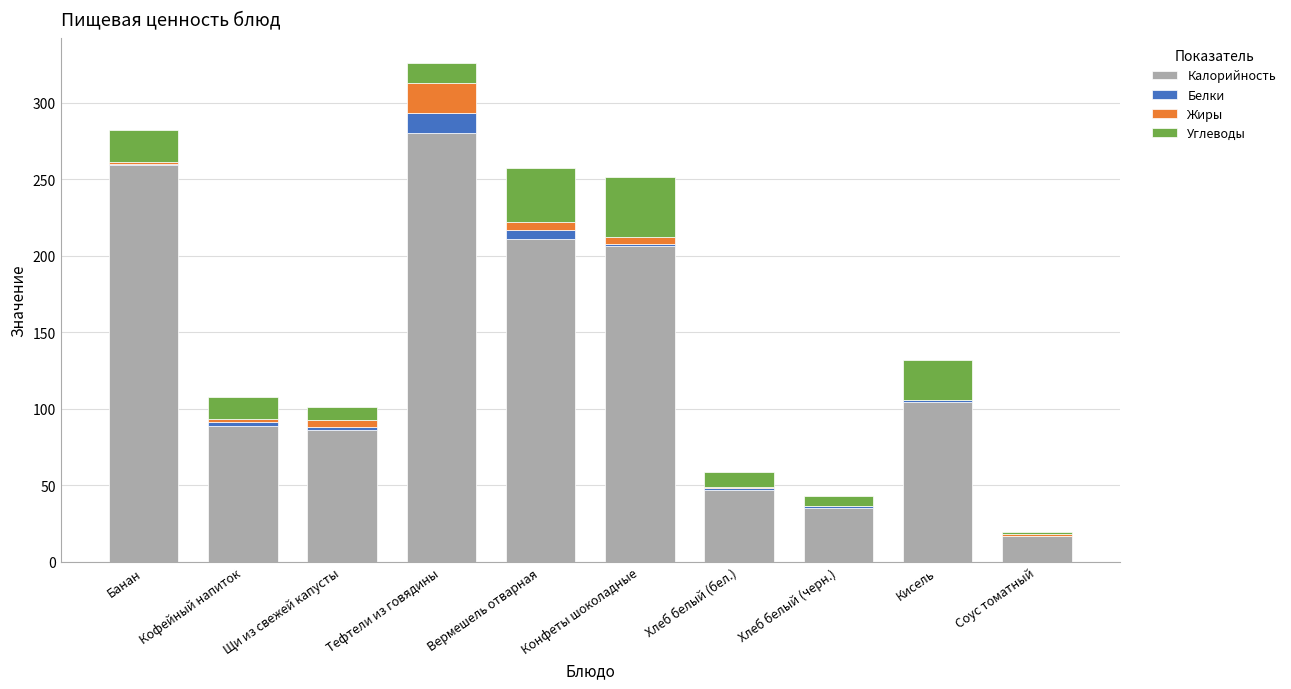

True or false: Калорийность has a value of 49.0 at Хлеб белый (черн.).

False